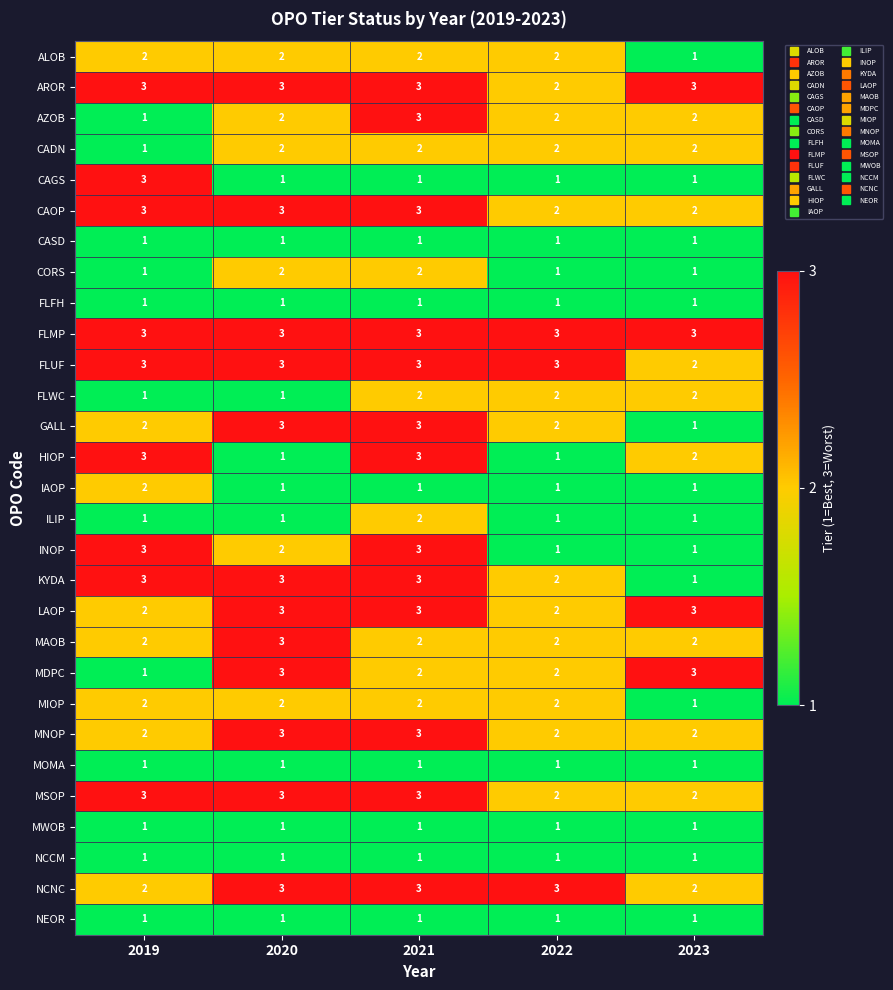

True or false: NCNC has a value of 4 at 2022.

False